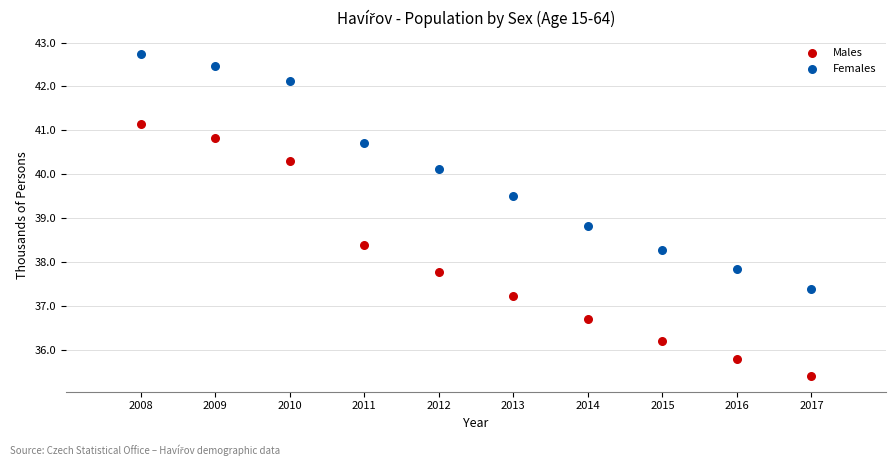

Which series contains the lowest Y value?

Males